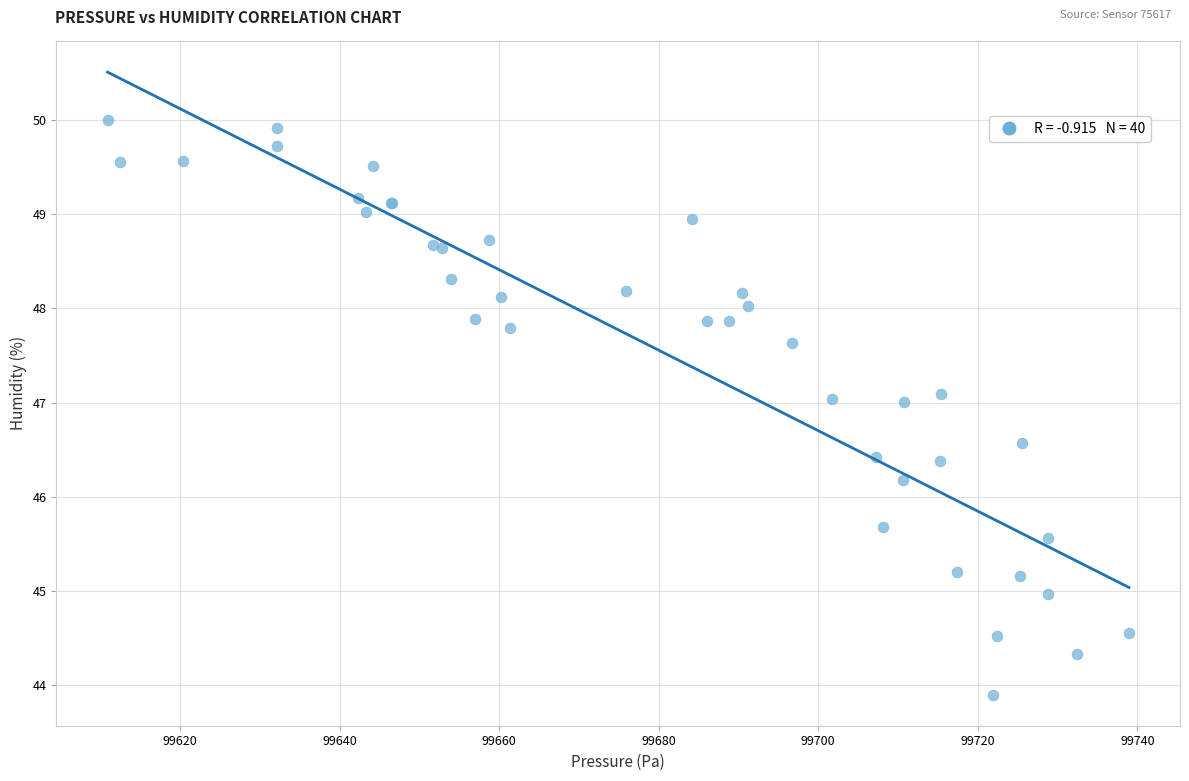

What Y value in the scatter plot is closest to 46?

46.2